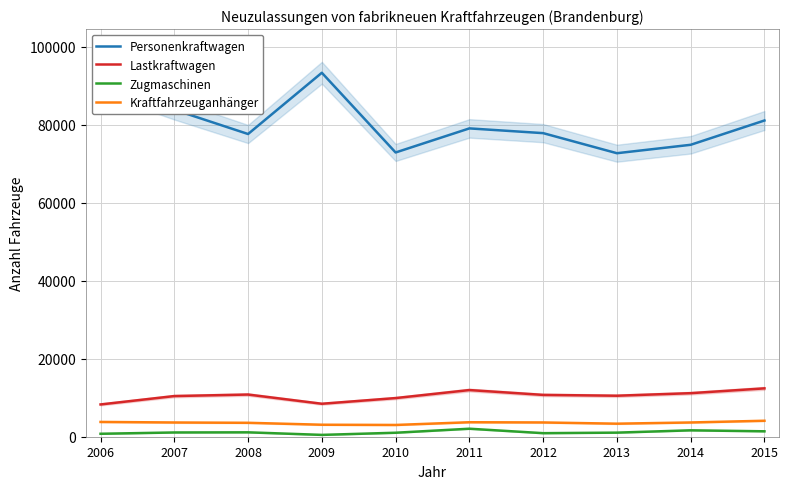

What is the difference between the Zugmaschinen values at 2014 and 2010?

620